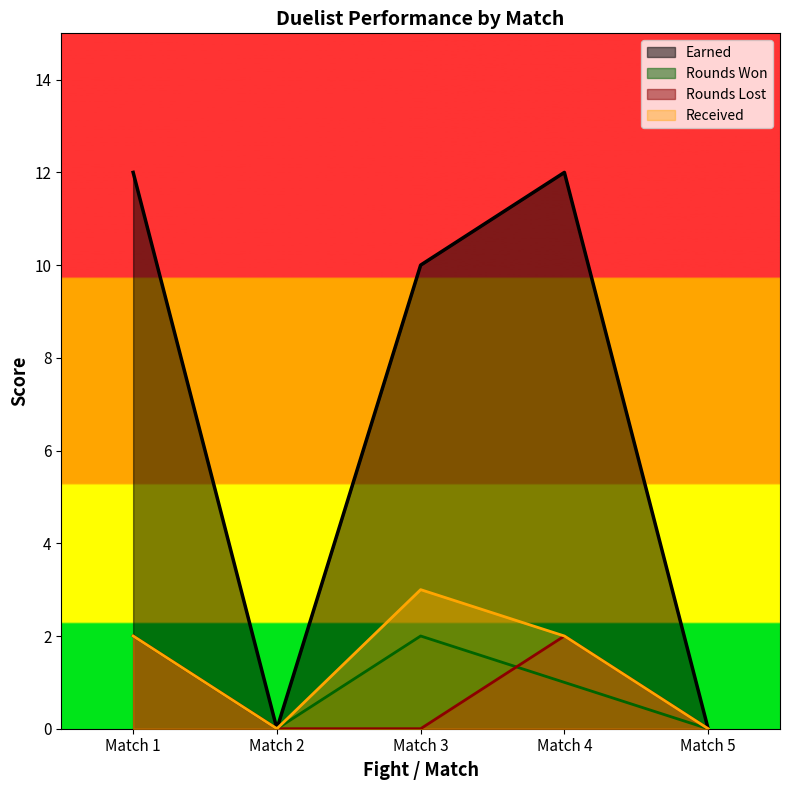

Reading left to right, extract all data points from this chart.

Rounds Won: Match 1=2	Match 2=0	Match 3=2	Match 4=1	Match 5=0
Rounds Lost: Match 1=2	Match 2=0	Match 3=0	Match 4=2	Match 5=0
Earned: Match 1=12	Match 2=0	Match 3=10	Match 4=12	Match 5=0
Received: Match 1=2	Match 2=0	Match 3=3	Match 4=2	Match 5=0